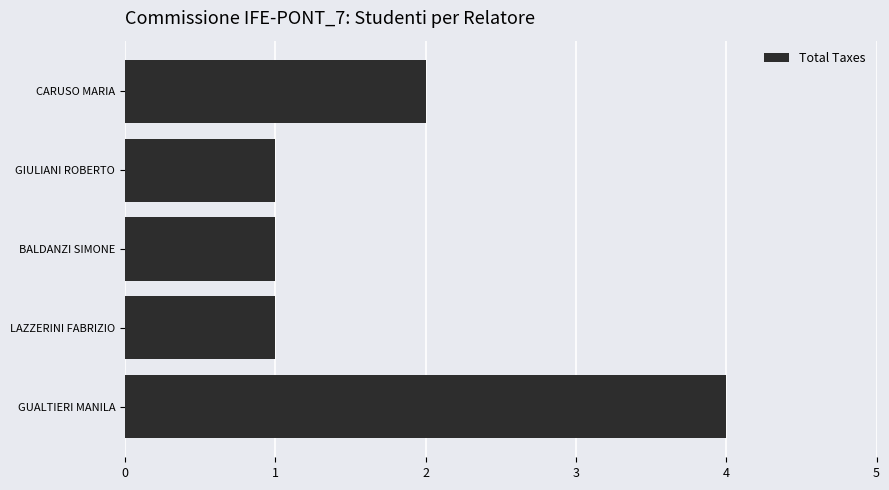

True or false: the data shows 2 at CARUSO MARIA.

True